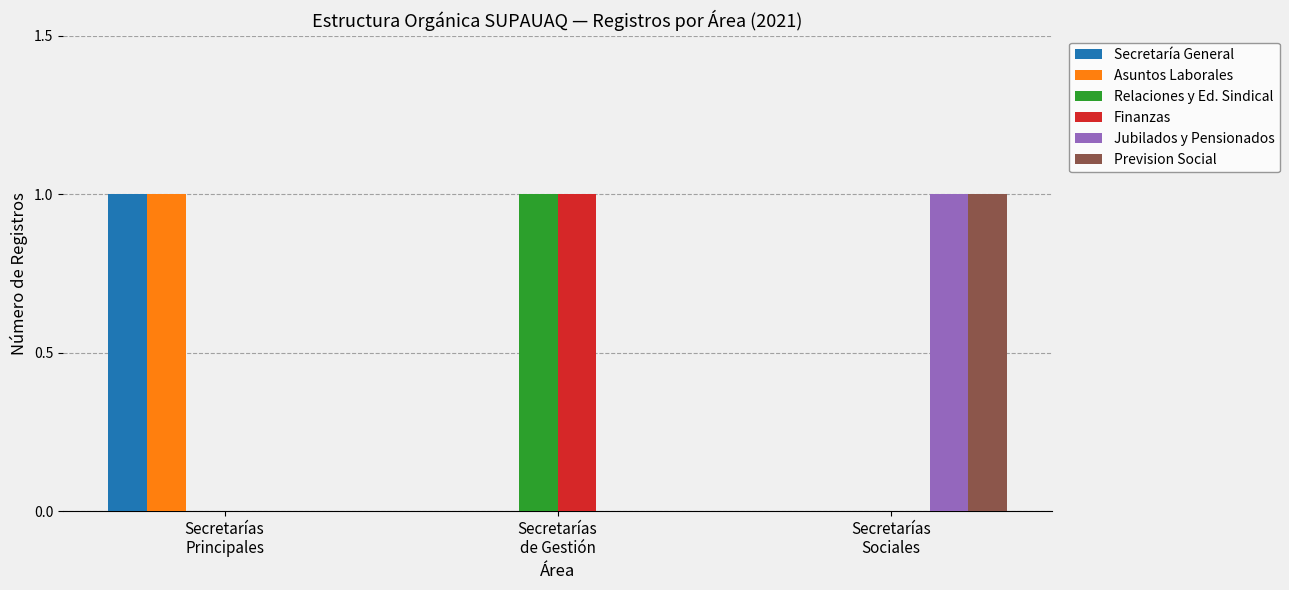

Reading right to left, transcribe all the data shown in this chart.

Secretaría General: 0	0	1
Asuntos Laborales: 0	0	1
Relaciones y Ed. Sindical: 0	1	0
Finanzas: 0	1	0
Jubilados y Pensionados: 1	0	0
Prevision Social: 1	0	0